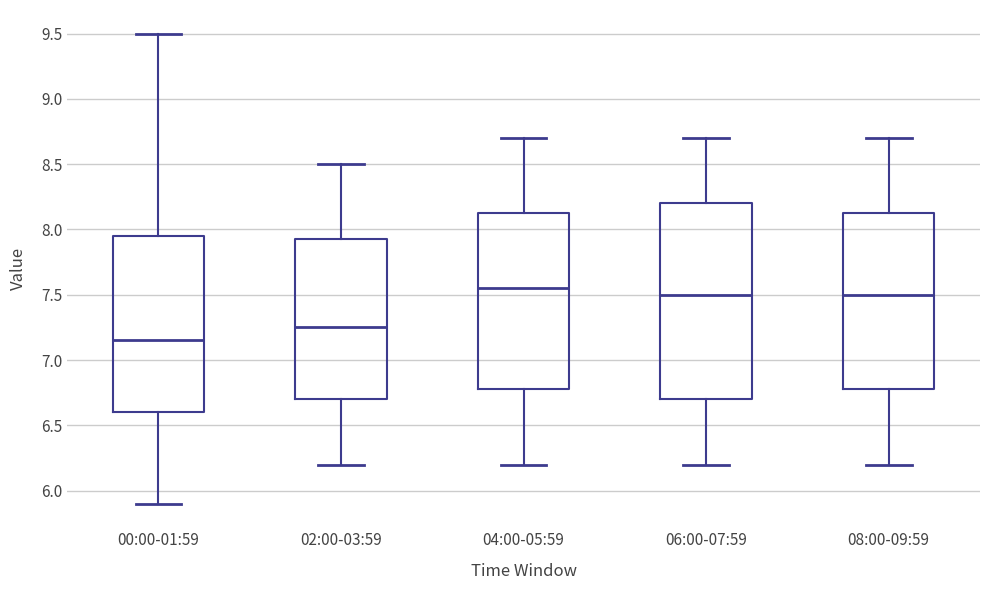

Reading left to right, transcribe this box plot: for each box, give where its median line is, the range the box spans, and where its two whiskers end, as read against the y-axis. The values are not printed on the chart, so give them approximately, as read against the axis.

00:00-01:59: median 7.15, box 6.60 to 7.95, whiskers 5.90 to 9.50
02:00-03:59: median 7.25, box 6.70 to 7.95, whiskers 6.20 to 8.50
04:00-05:59: median 7.55, box 6.80 to 8.15, whiskers 6.20 to 8.70
06:00-07:59: median 7.50, box 6.70 to 8.20, whiskers 6.20 to 8.70
08:00-09:59: median 7.50, box 6.80 to 8.15, whiskers 6.20 to 8.70